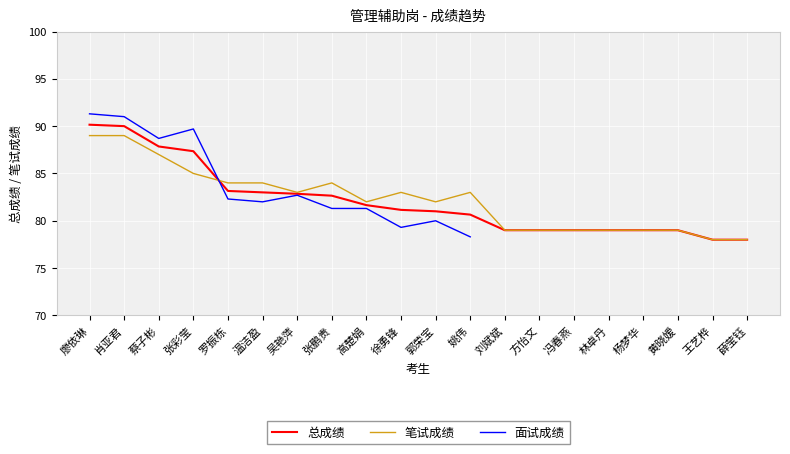

What position from the right is 温洁盈?

15